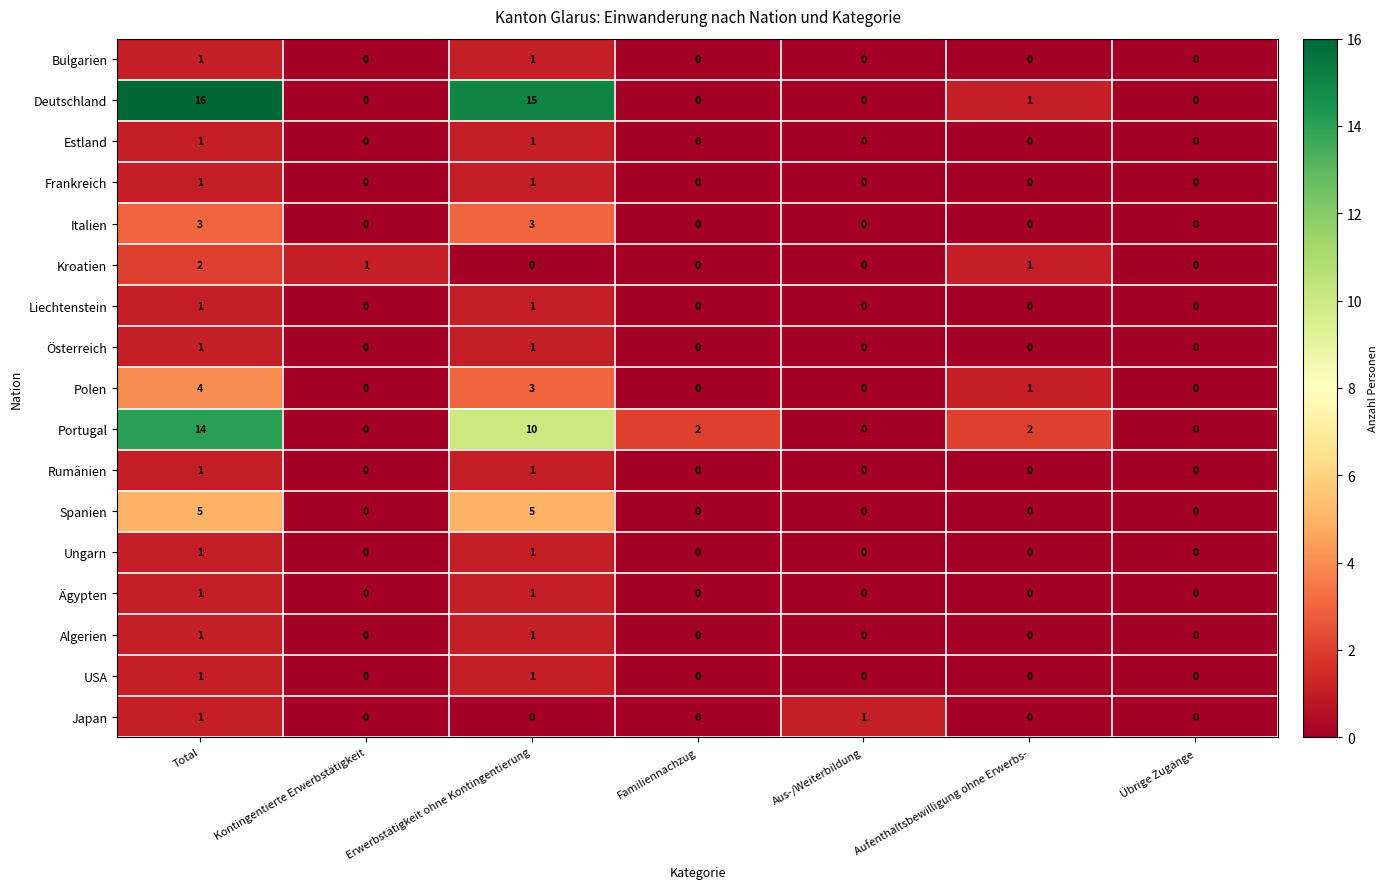

How many Ungarn values are between 0 and 1?

7